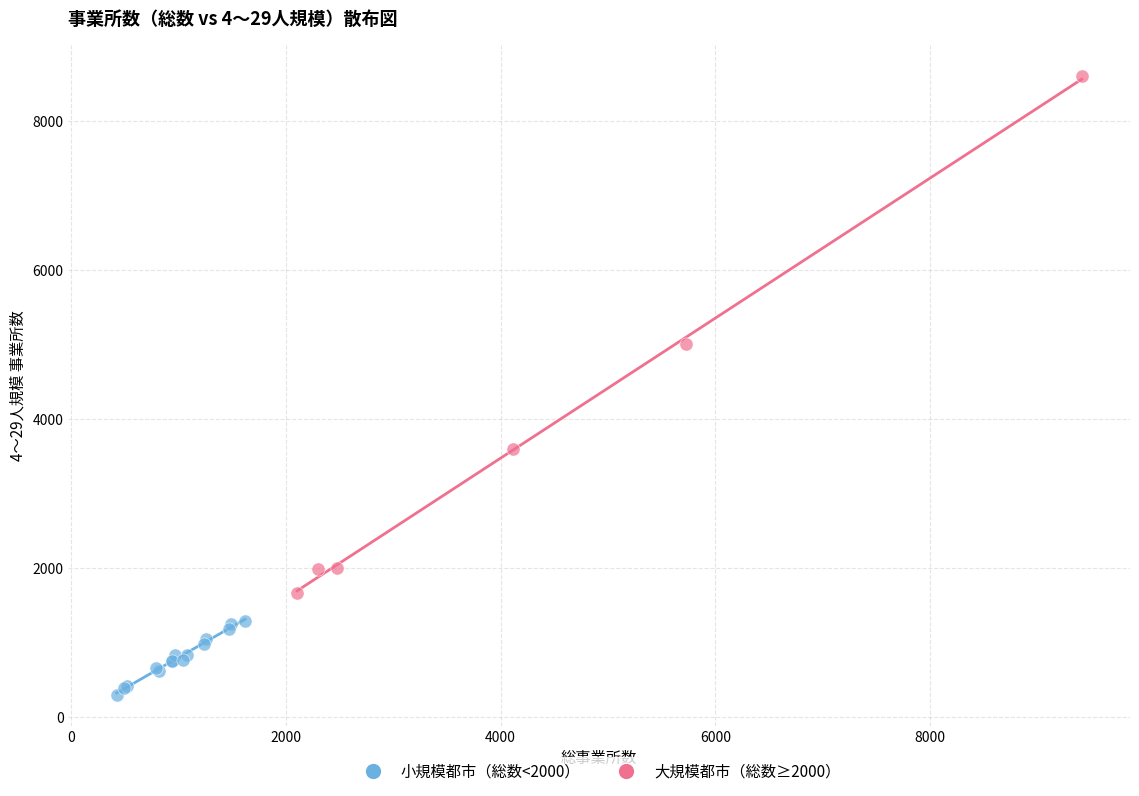

Which series has the largest Y range (max minus min)?

大規模都市（総数≥2000）